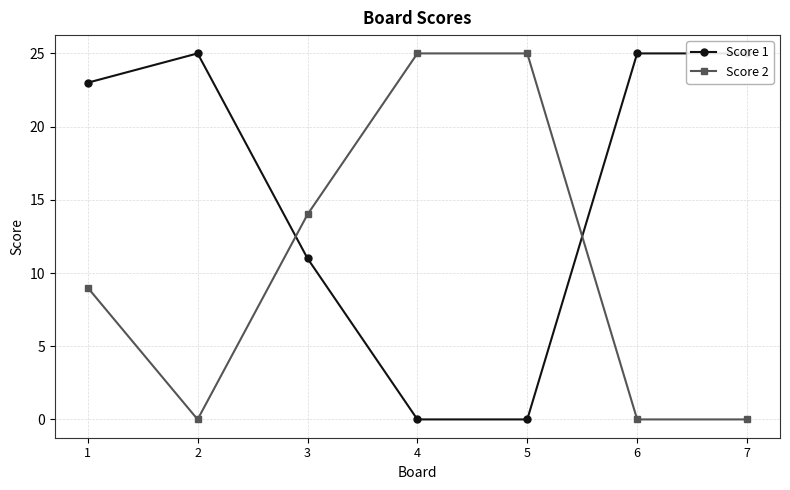

Reading right to left, what are all the values shown in this chart?

Score 1: 25	25	0	0	11	25	23
Score 2: 0	0	25	25	14	0	9